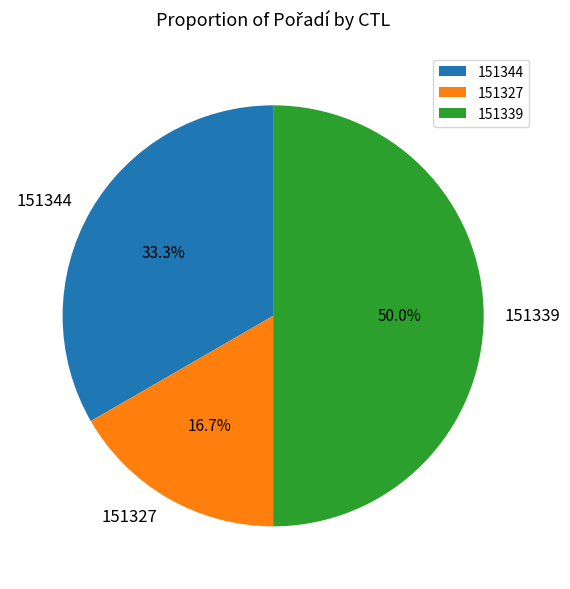

Is the sum of 151339 and 151344 greater than half?

Yes